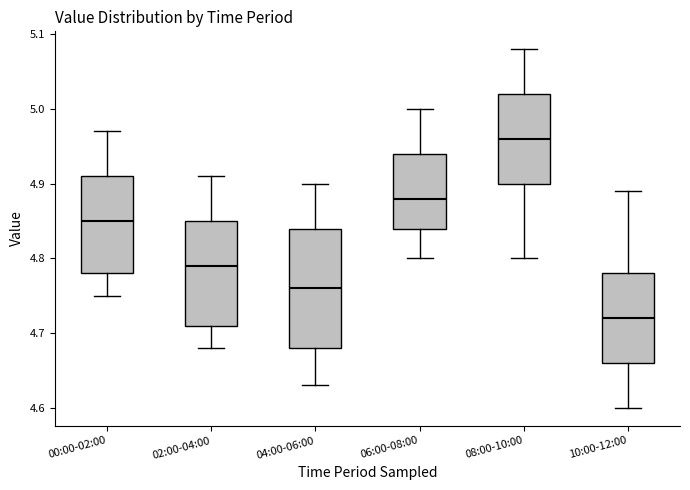

Comparing the boxes themselves (not the whiskers), which one is the tallest?

04:00-06:00